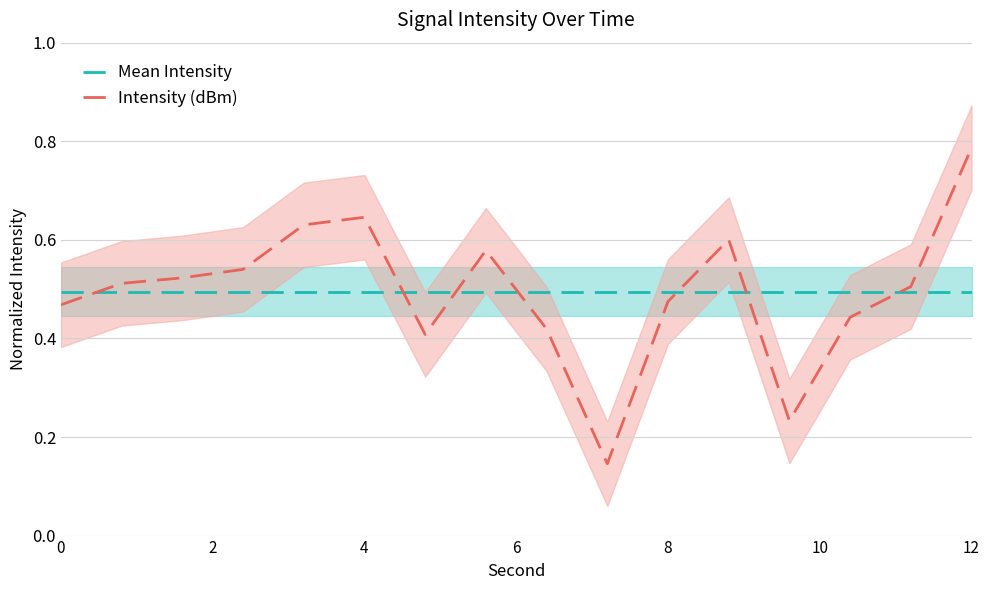

Which series has the largest total across all categories?

Mean Intensity